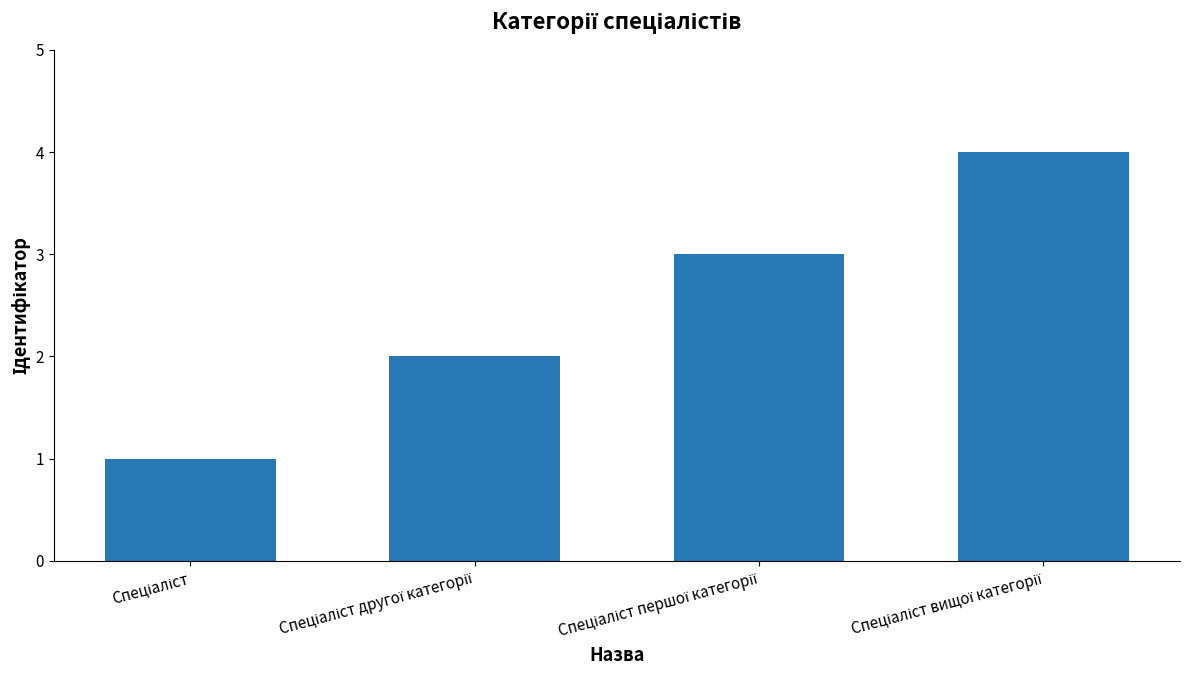

What is the greatest value displayed?

4